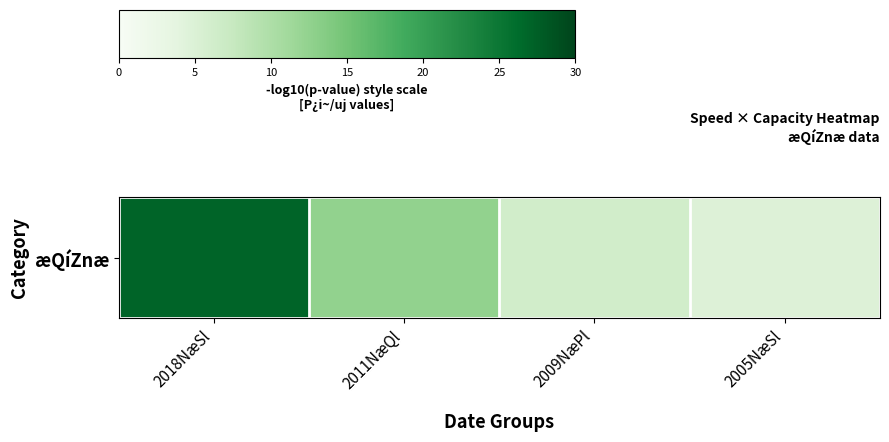

What is the average value?

12.7